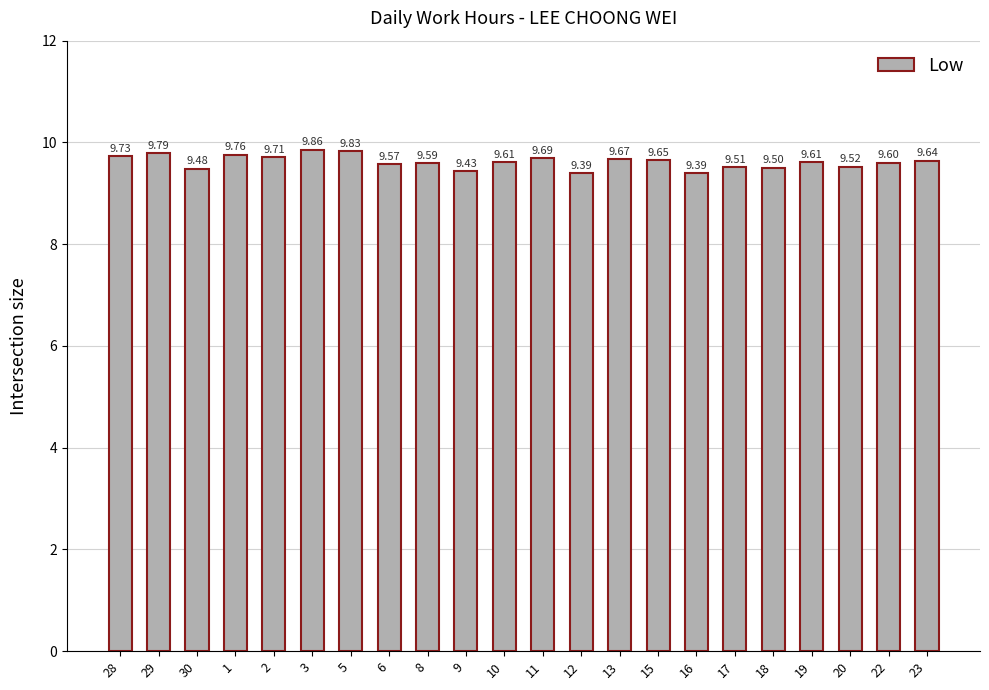

Approximately how many times larger is the value at 15 compared to 3?

1.0